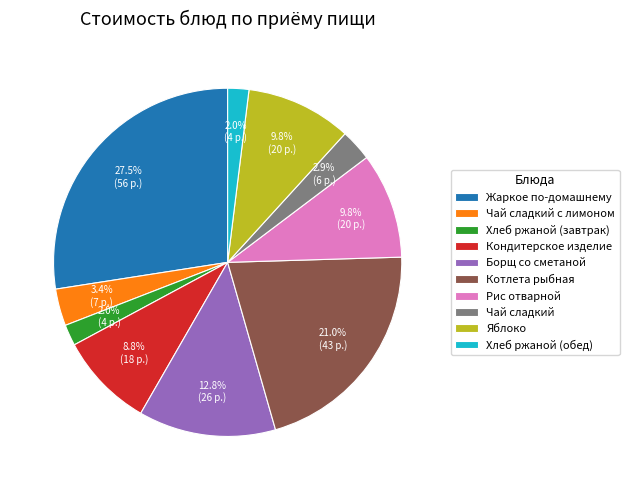

To the nearest percent, what is the difference between the largest and smallest slice percentages?

26%